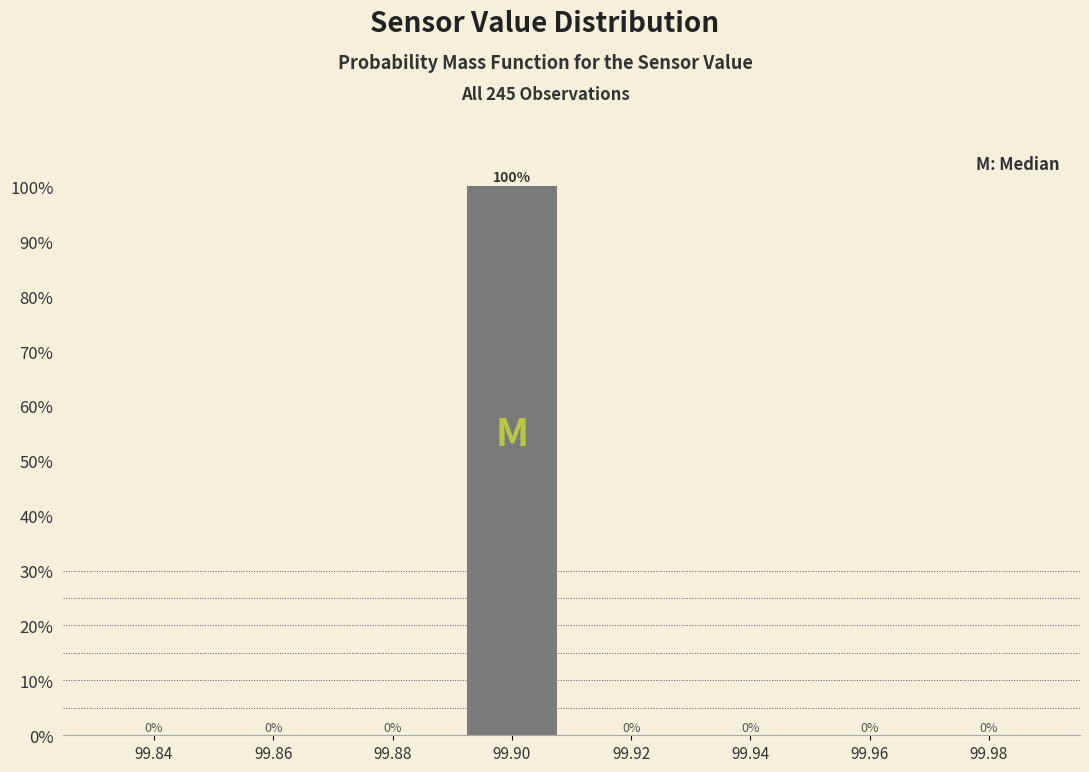

Reading right to left, extract all data points from this chart.

99.98=0	99.96=0	99.94=0	99.92=0	99.90=100	99.88=0	99.86=0	99.84=0